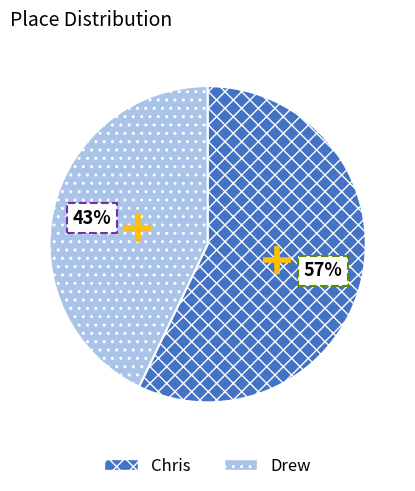

Which category accounts for the majority?

Chris